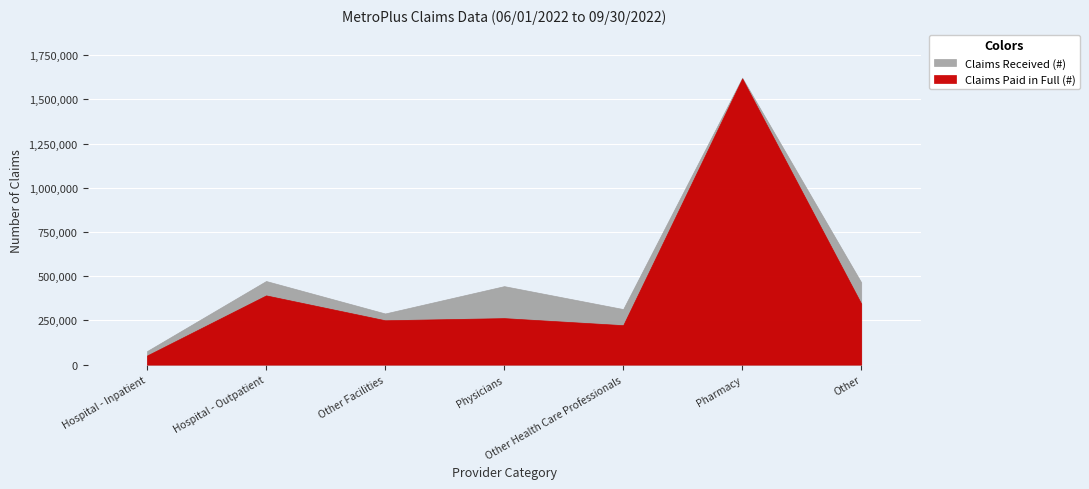

At which category does the chart reach its peak across all series?

Pharmacy